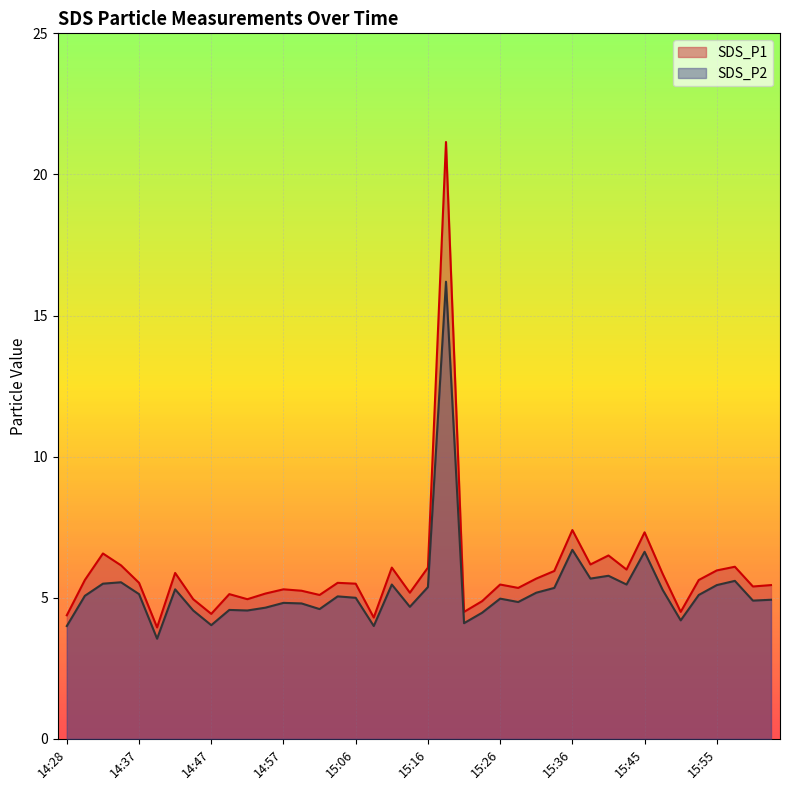

What are all the series names shown in the legend?

SDS_P1, SDS_P2